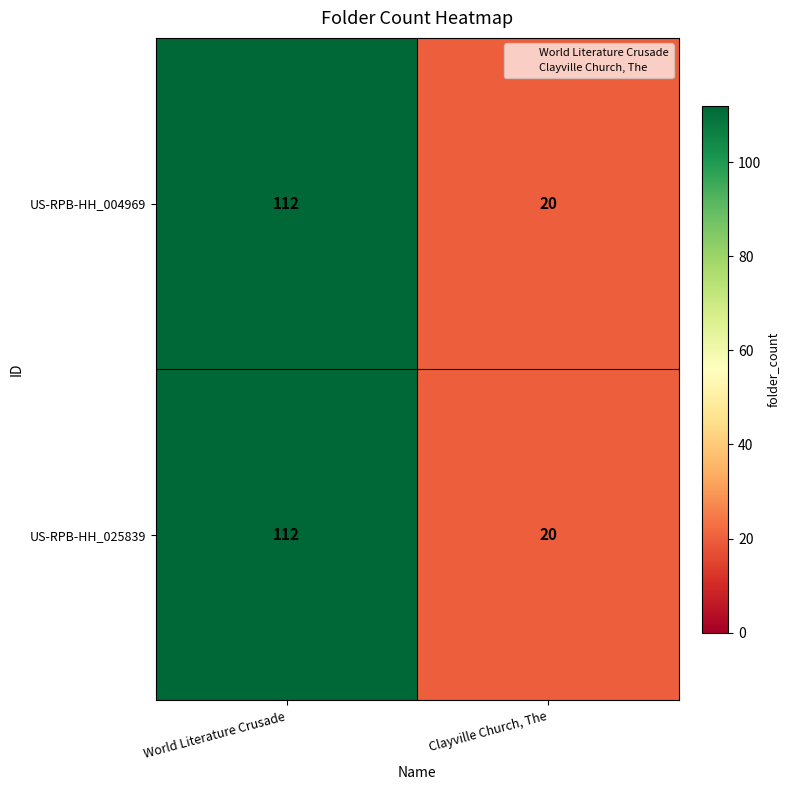

The value of US-RPB-HH_025839 at Clayville Church, The is 20. True or false?

True